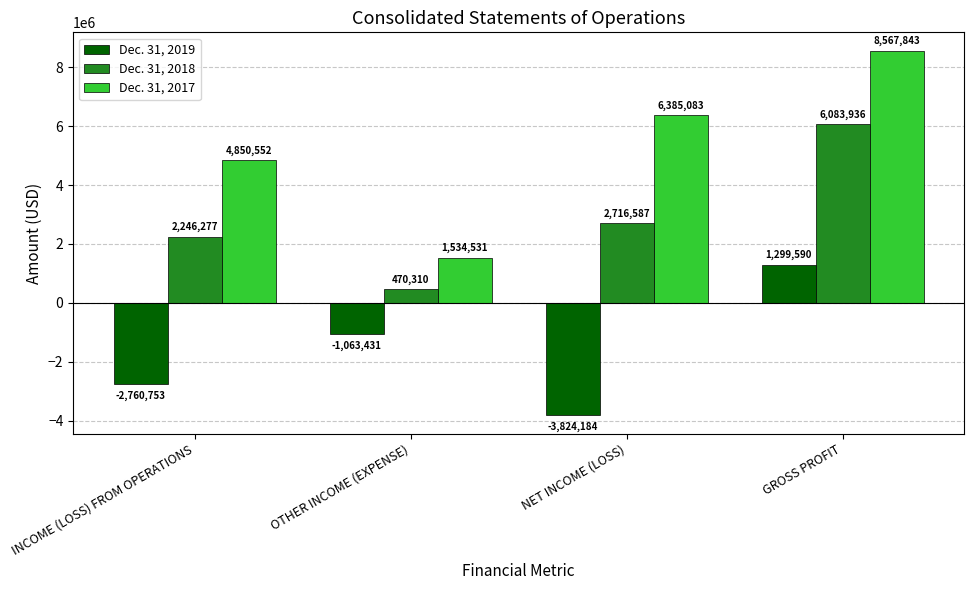

What is the difference between the maximum and minimum values in the Dec. 31, 2019 series?

5123774